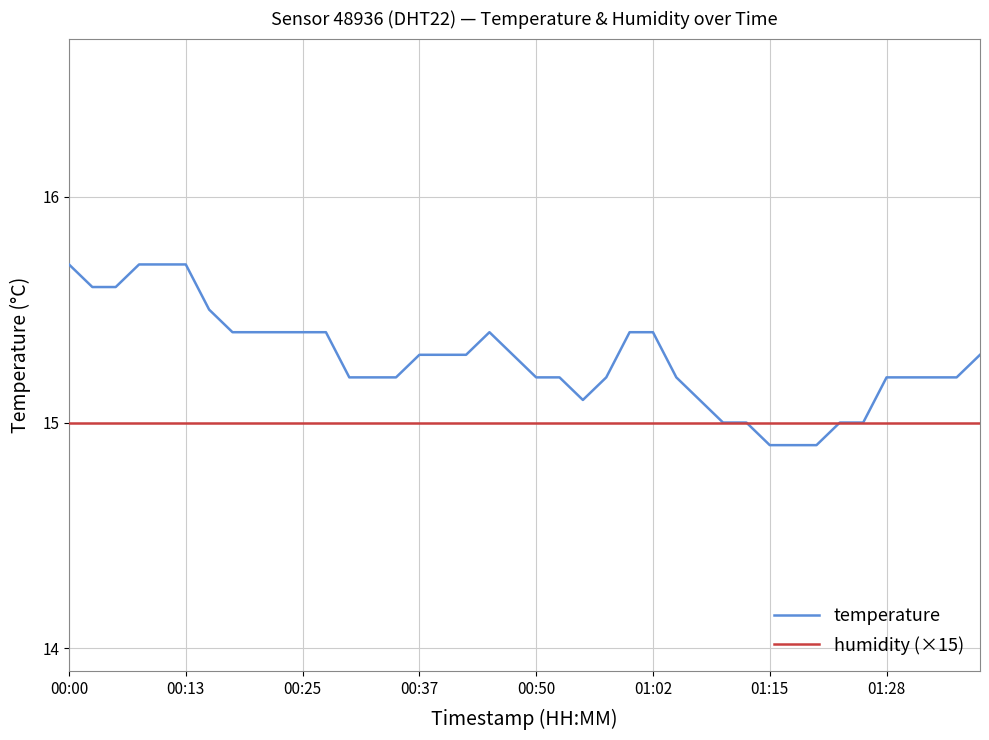

Does the chart display data point markers on the line(s)?

No